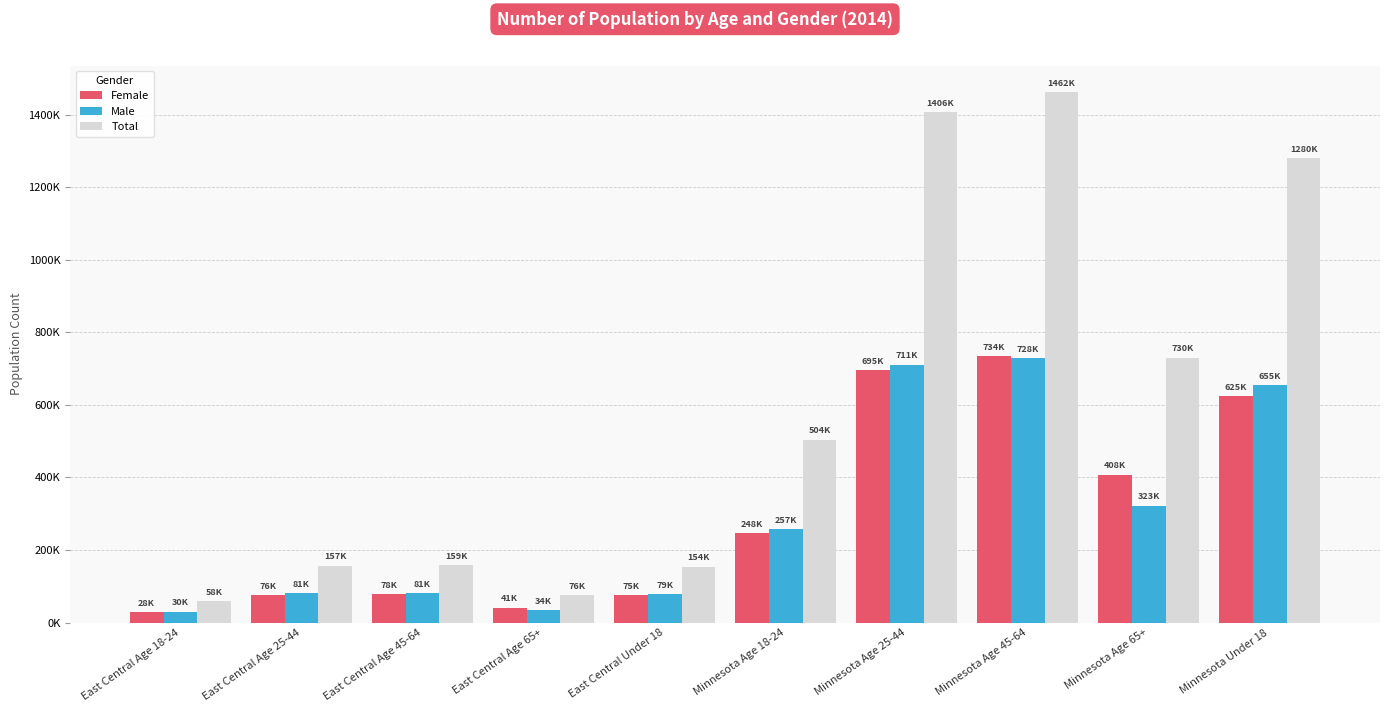

Does the chart contain stacked bars?

No